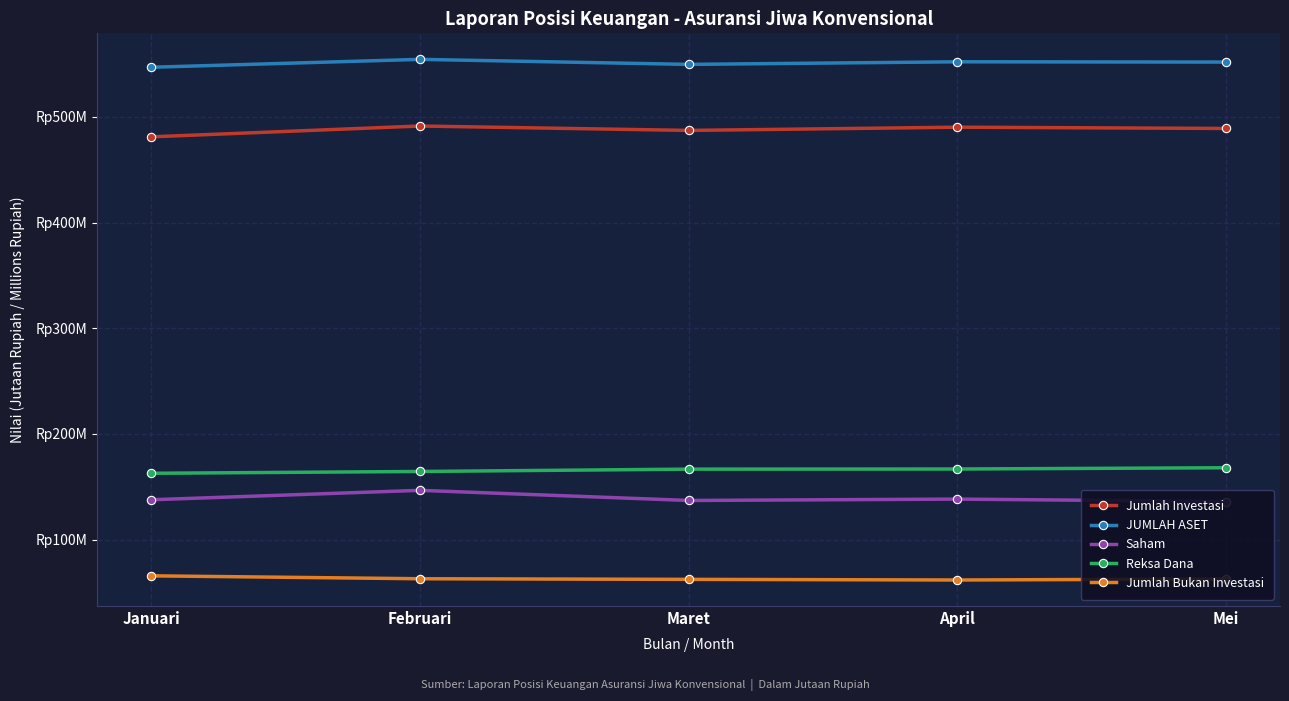

Rank the series by their maximum value, from lowest to highest.

Jumlah Bukan Investasi, Saham, Reksa Dana, Jumlah Investasi, JUMLAH ASET